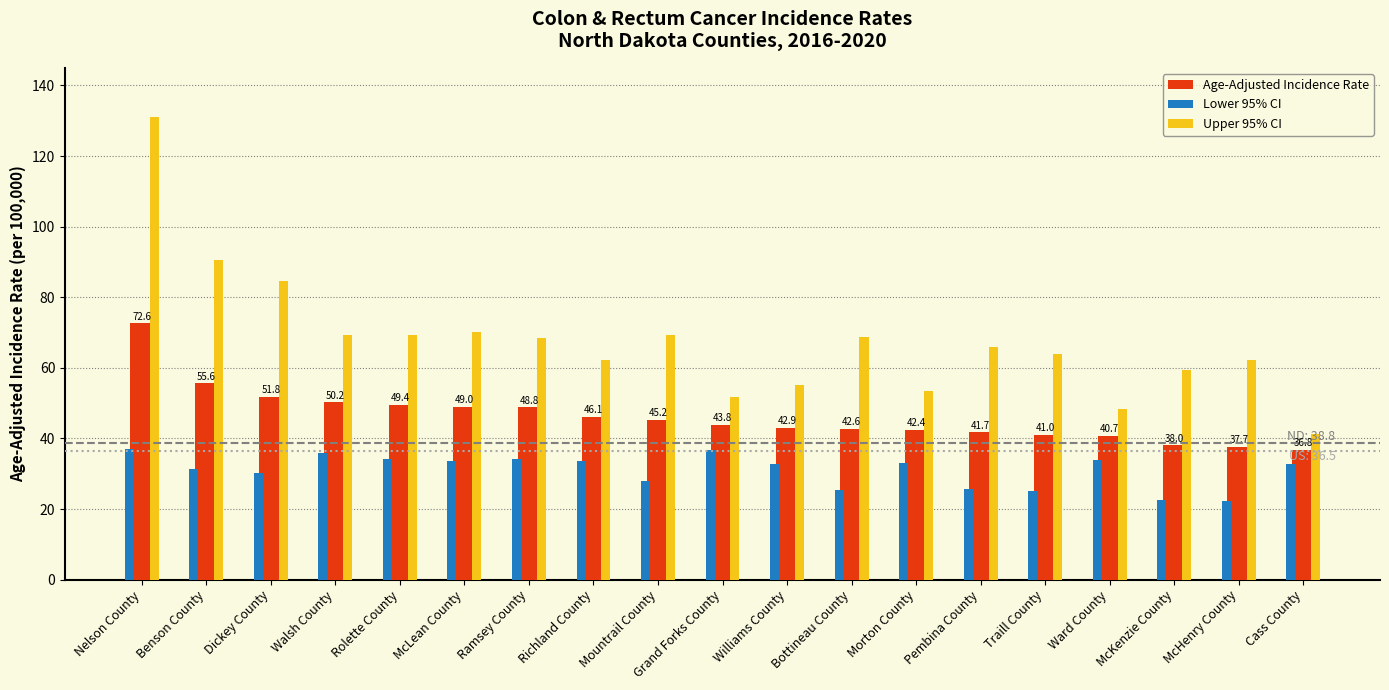

What is the difference between the Age-Adjusted Incidence Rate values at Williams County and Benson County?

12.7